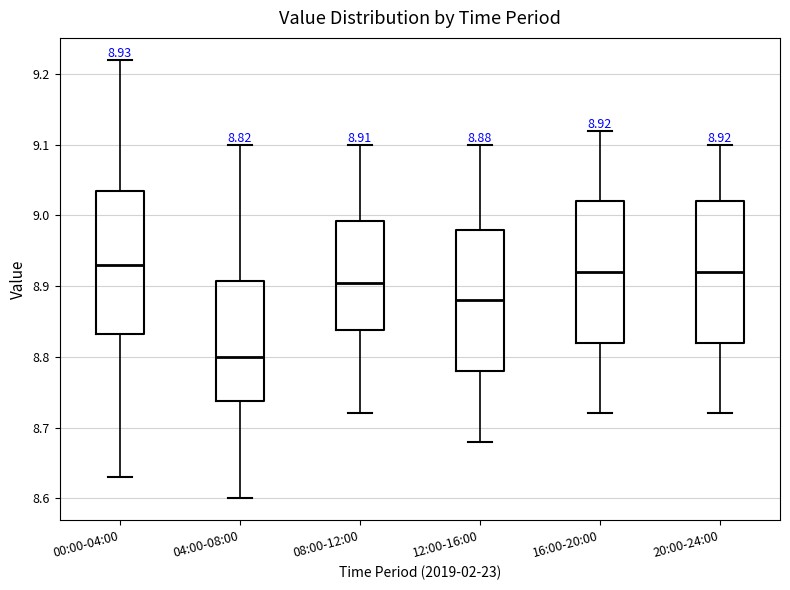

Which box has the lowest median line?

04:00-08:00